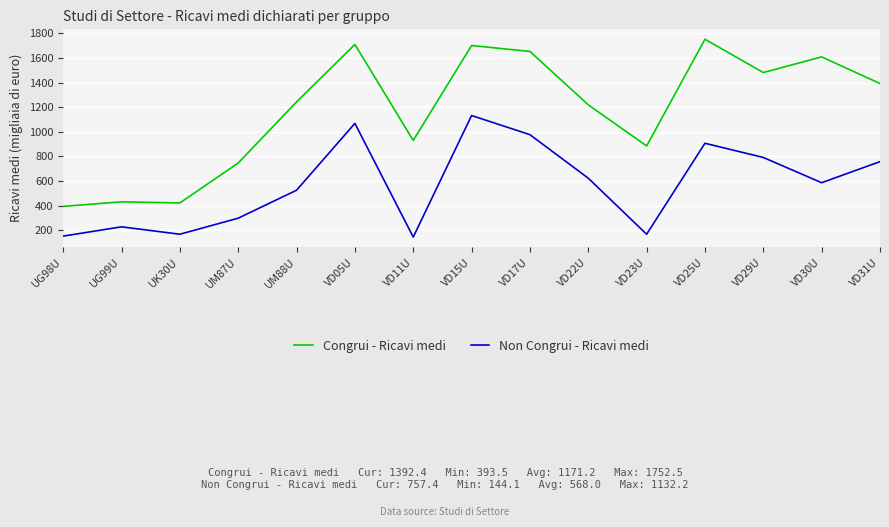

What position from the right is UG99U?

14